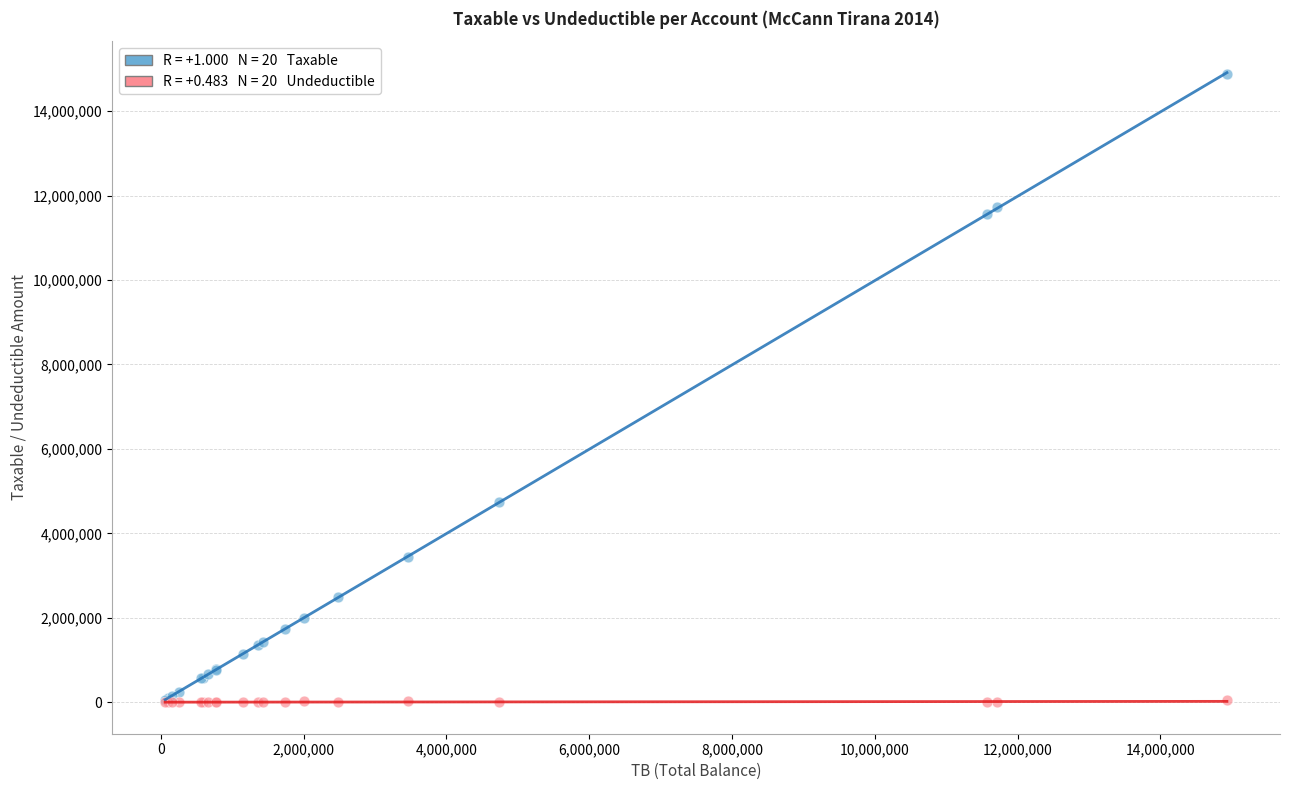

Across all series, what Y value is closest to 7443929?

4731146.9